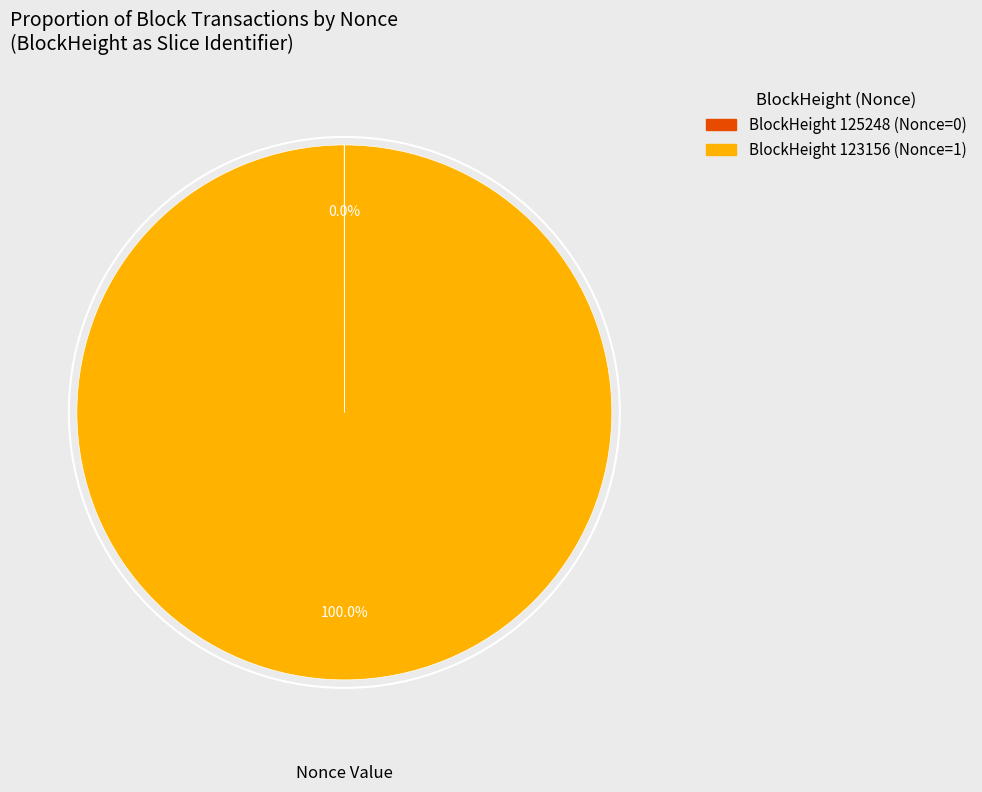

Does any single category account for the majority?

Yes